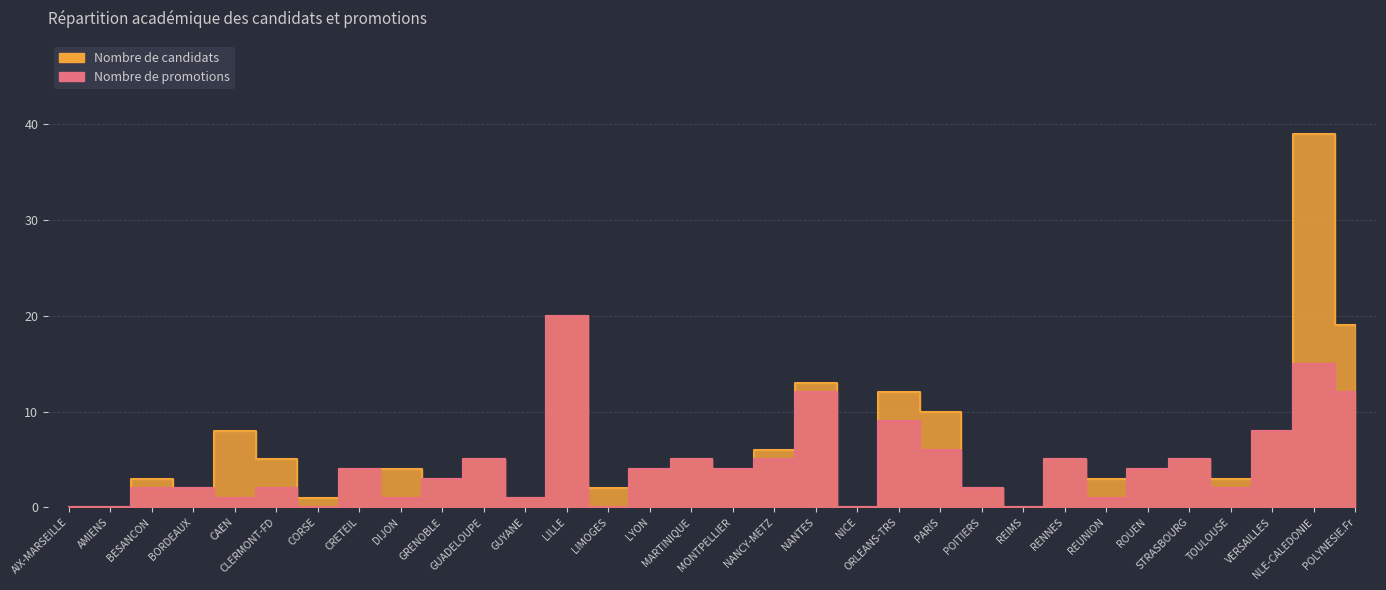

List the labels in order of Nombre de candidats value, smallest first.

AIX-MARSEILLE, AMIENS, NICE, REIMS, CORSE, GUYANE, BORDEAUX, LIMOGES, POITIERS, BESANCON, GRENOBLE, REUNION, TOULOUSE, CRETEIL, DIJON, LYON, MONTPELLIER, ROUEN, CLERMONT-FD, GUADELOUPE, MARTINIQUE, RENNES, STRASBOURG, NANCY-METZ, CAEN, VERSAILLES, PARIS, ORLEANS-TRS, NANTES, POLYNESIE.Fr, LILLE, NLE-CALEDONIE